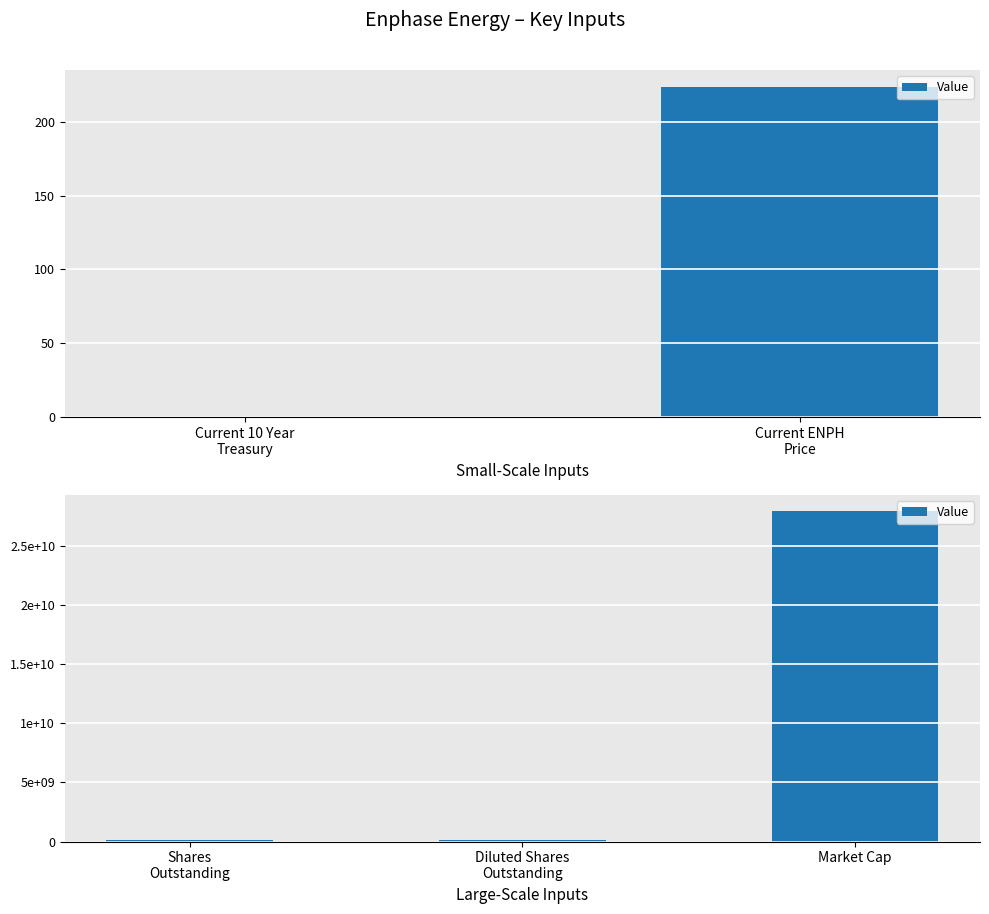

Between Shares Outstanding and Diluted Shares Outstanding, which is larger?

Diluted Shares Outstanding